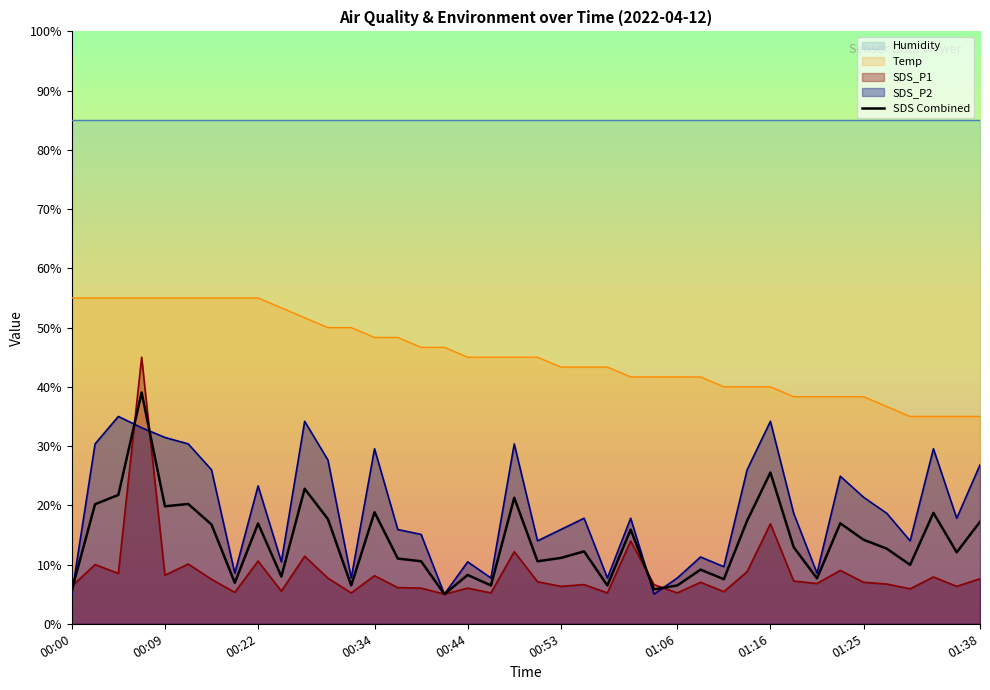

True or false: SDS_P2 and Temp intersect in this chart.

False